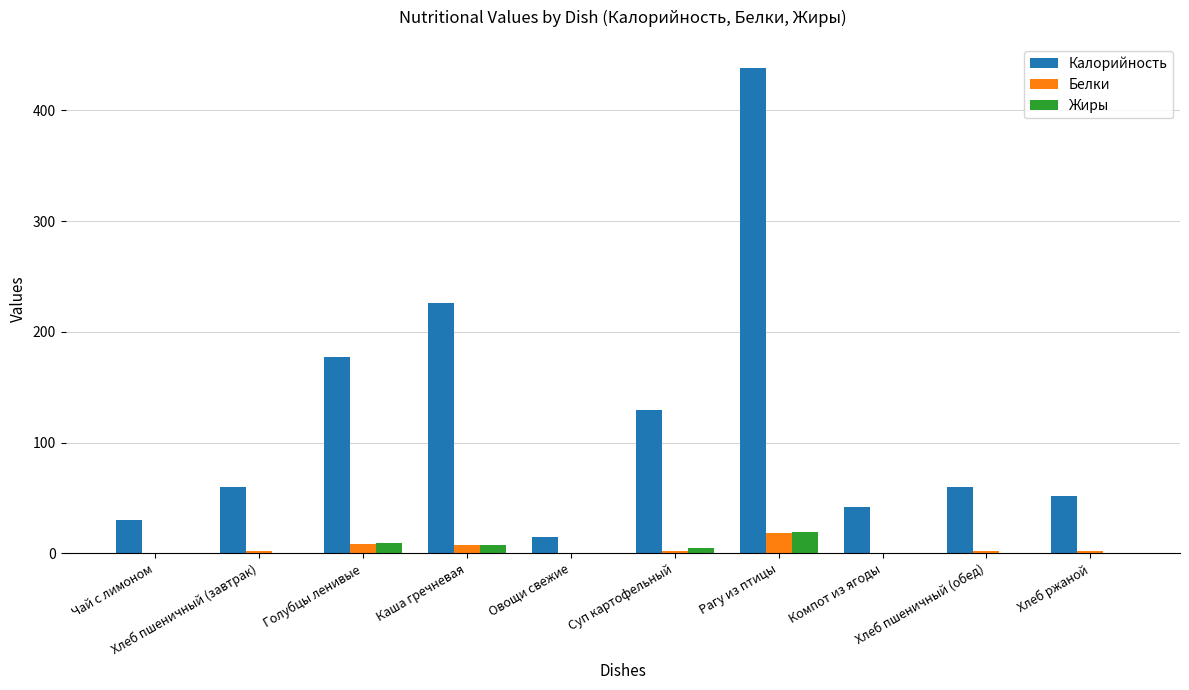

What is the sum of all Калорийность values?

1228.2